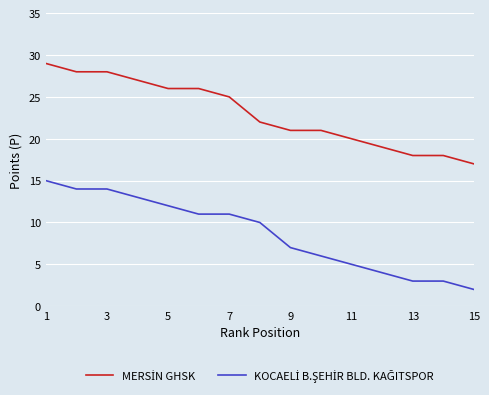

True or false: MERSİN GHSK and KOCAELİ B.ŞEHİR BLD. KAĞITSPOR intersect in this chart.

False